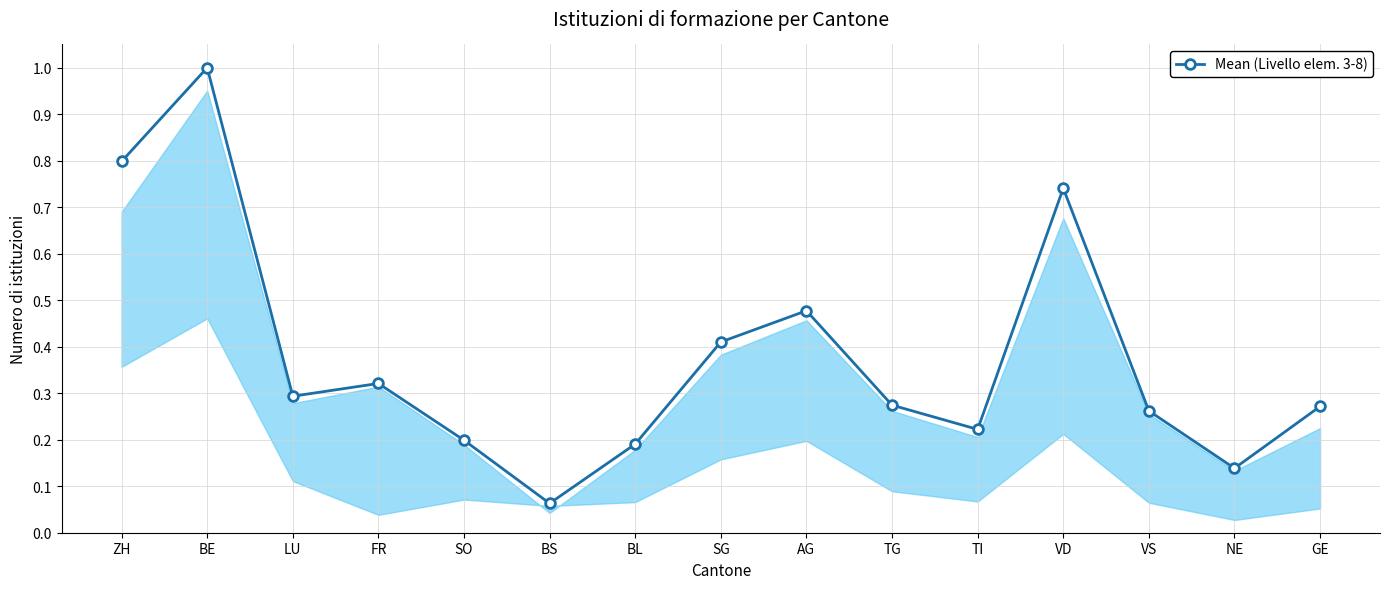

Where is the first local maximum?

BE